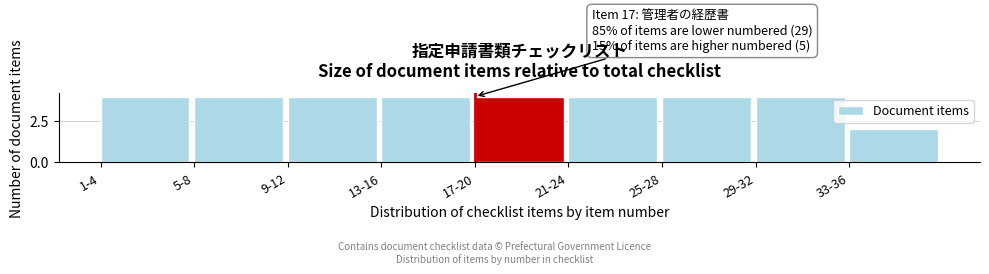

Reading right to left, list all the values displayed in this chart.

2	4	4	4	4	4	4	4	4